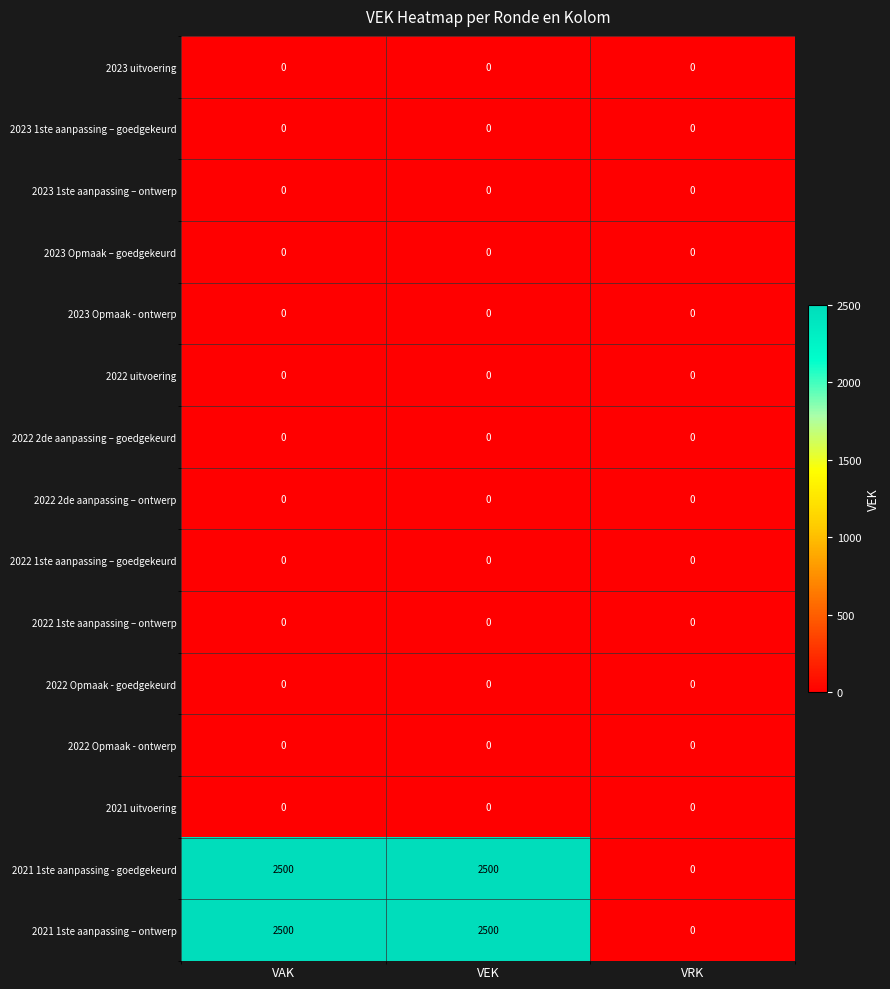

What is the difference between the 2021 1ste aanpassing – ontwerp values at VAK and VRK?

2500